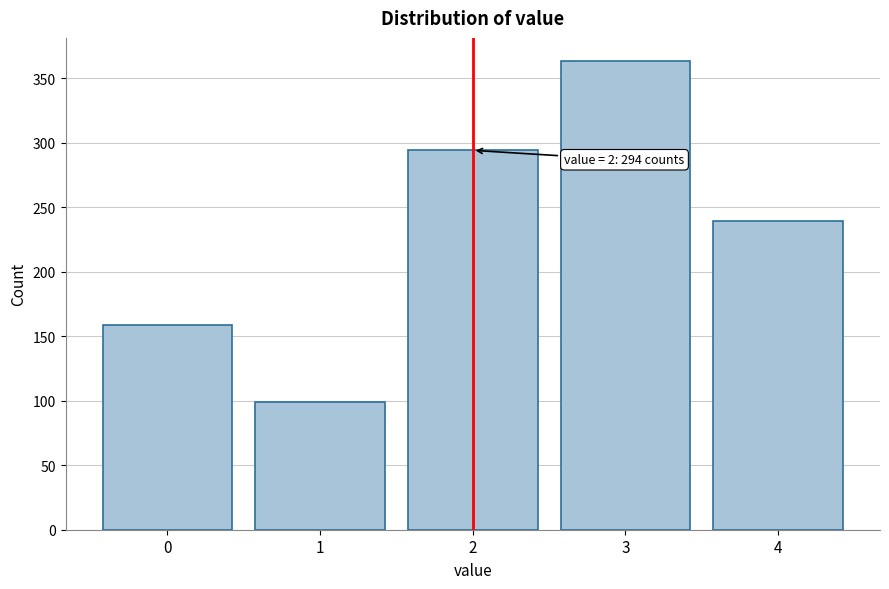

Which range on the x-axis has the tallest bar?

2.5 to 3.5